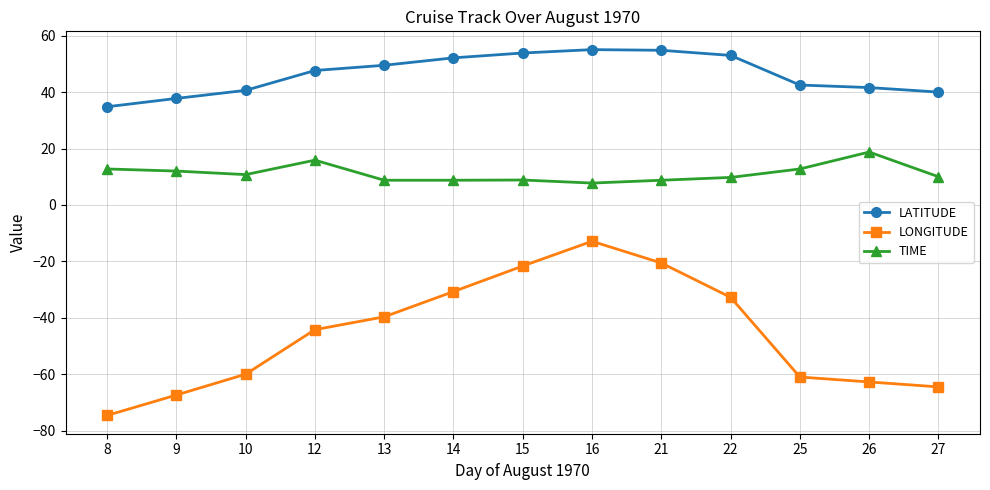

Which category has the lowest value in the LATITUDE series?

8